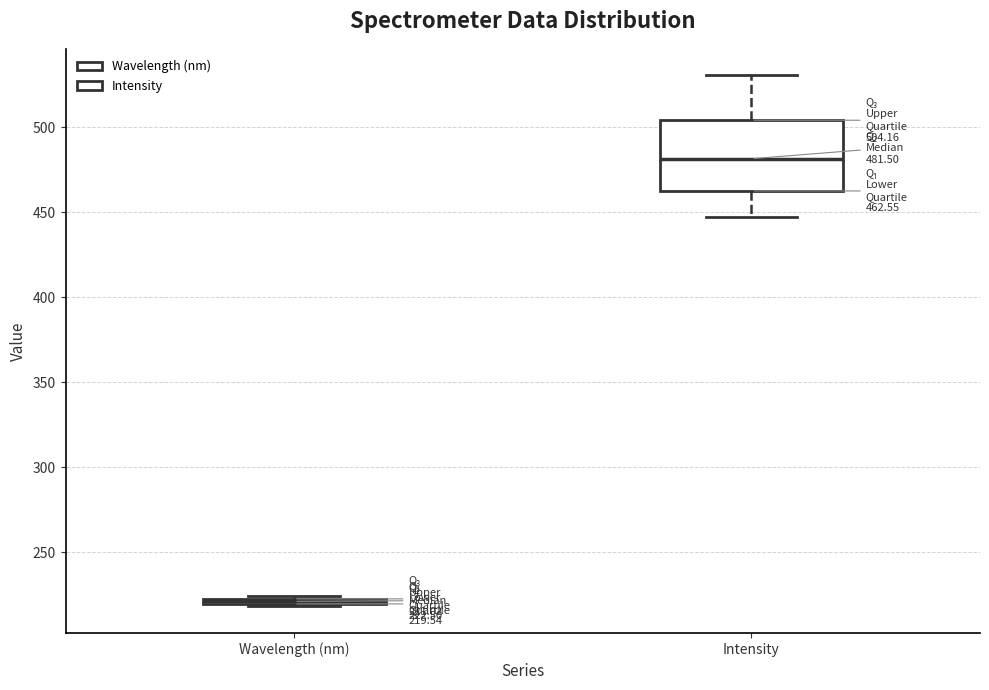

Which box's median line is the lowest?

Wavelength (nm)